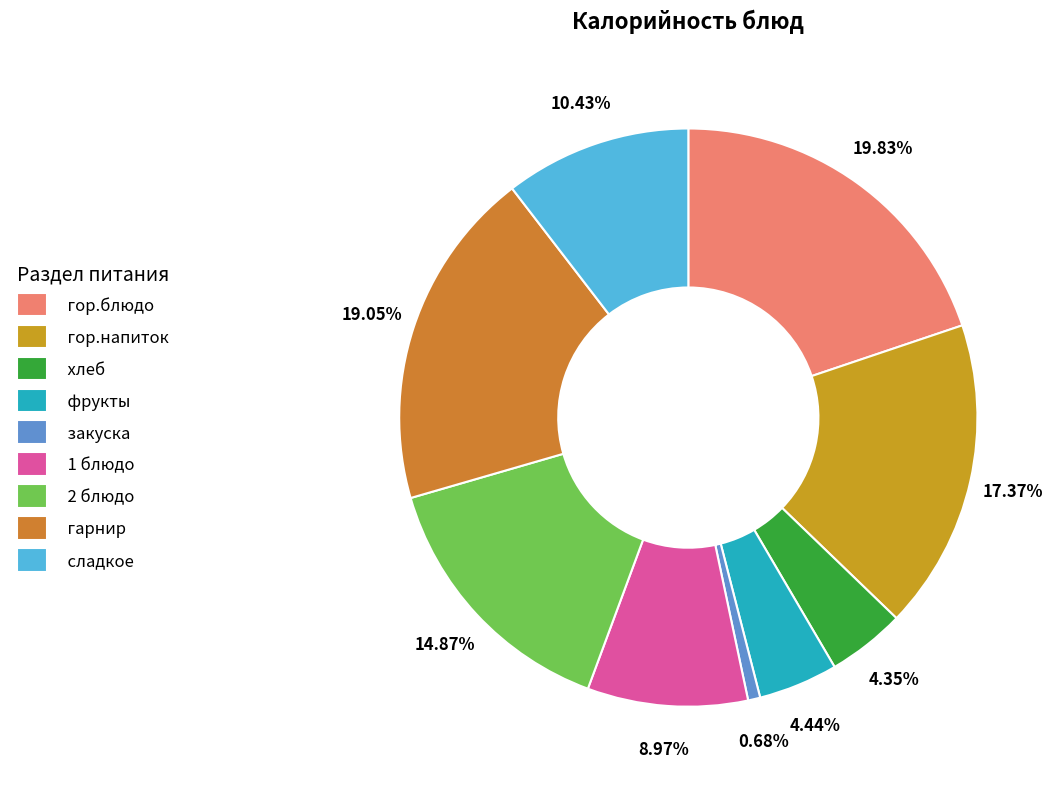

Is there any slice that represents more than half of the pie?

No